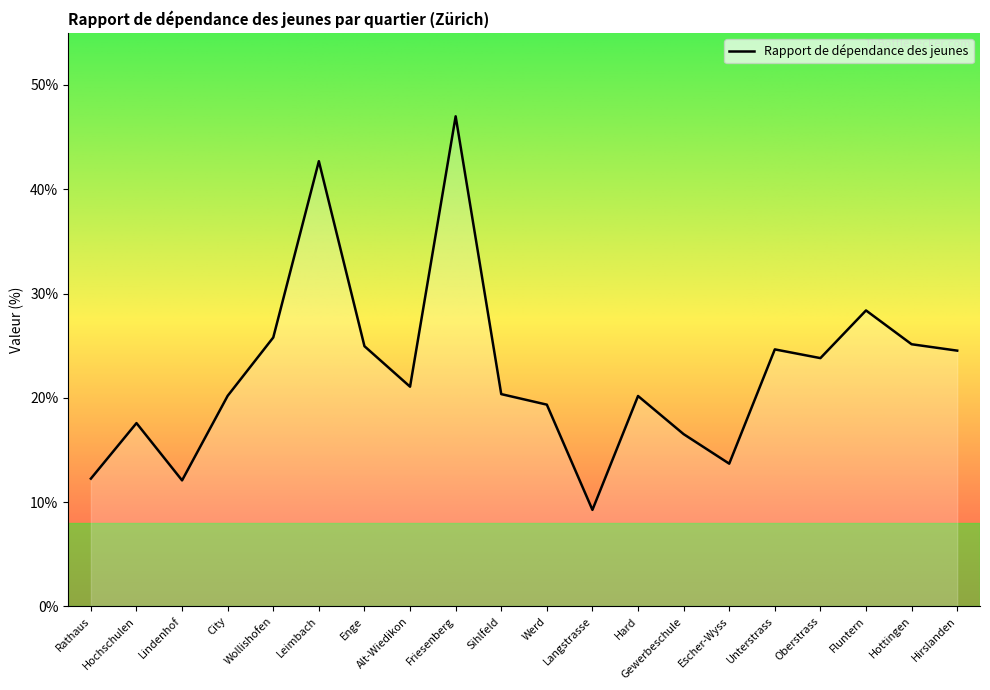

True or false: there are more than 1 points higher than both neighbors.

True